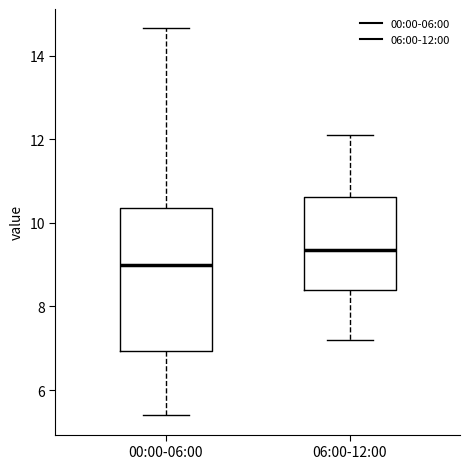

Reading left to right, transcribe this box plot: for each box, give where its median line is, the range the box spans, and where its two whiskers end, as read against the y-axis. The values are not printed on the chart, so give them approximately, as read against the axis.

00:00-06:00: median 9.0, box 7.0 to 10.4, whiskers 5.4 to 14.6
06:00-12:00: median 9.4, box 8.4 to 10.6, whiskers 7.2 to 12.2